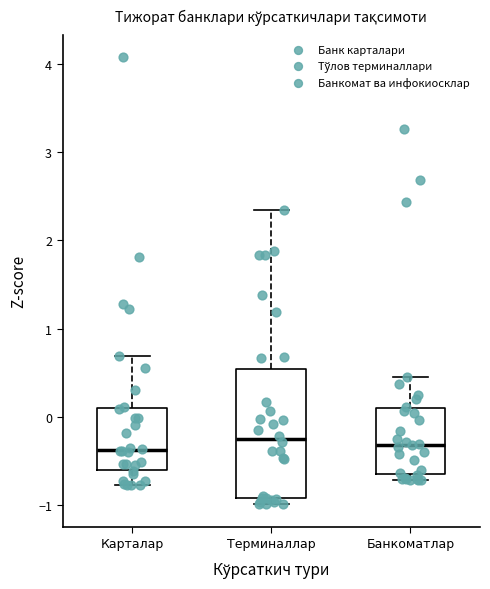

Comparing the boxes themselves (not the whiskers), which one is the tallest?

Терминаллар